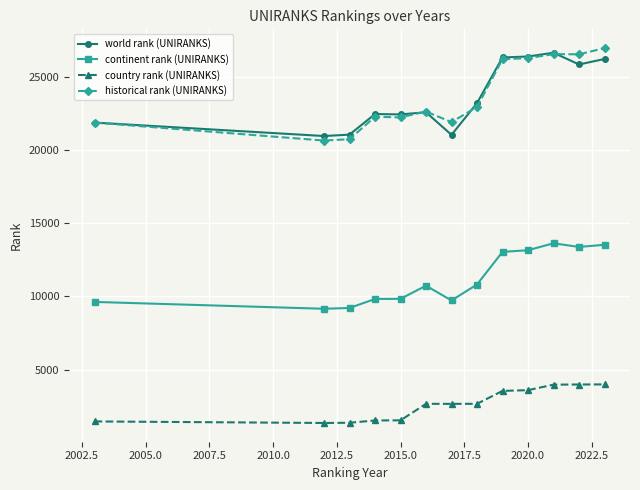

What is the difference between the second highest and second lowest values in the country rank (UNIRANKS) series?

2616.0